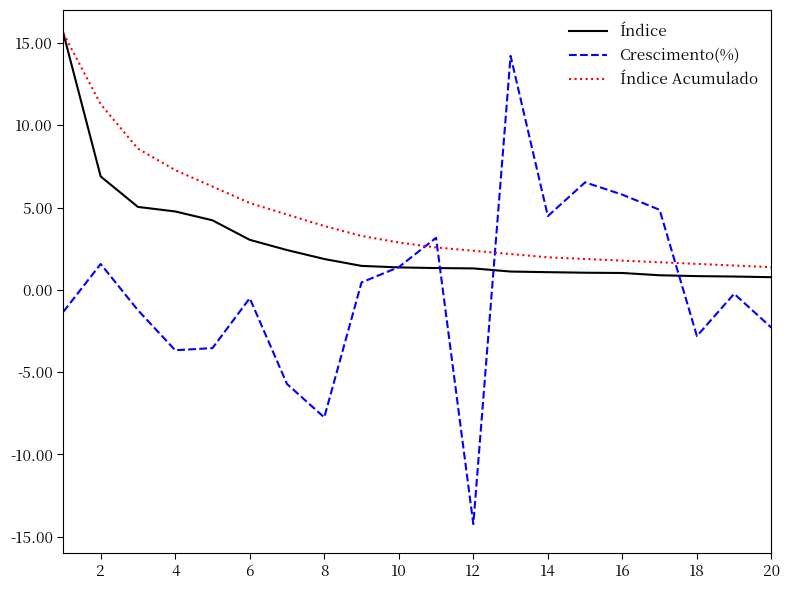

What is the maximum value shown in the chart?

15.6